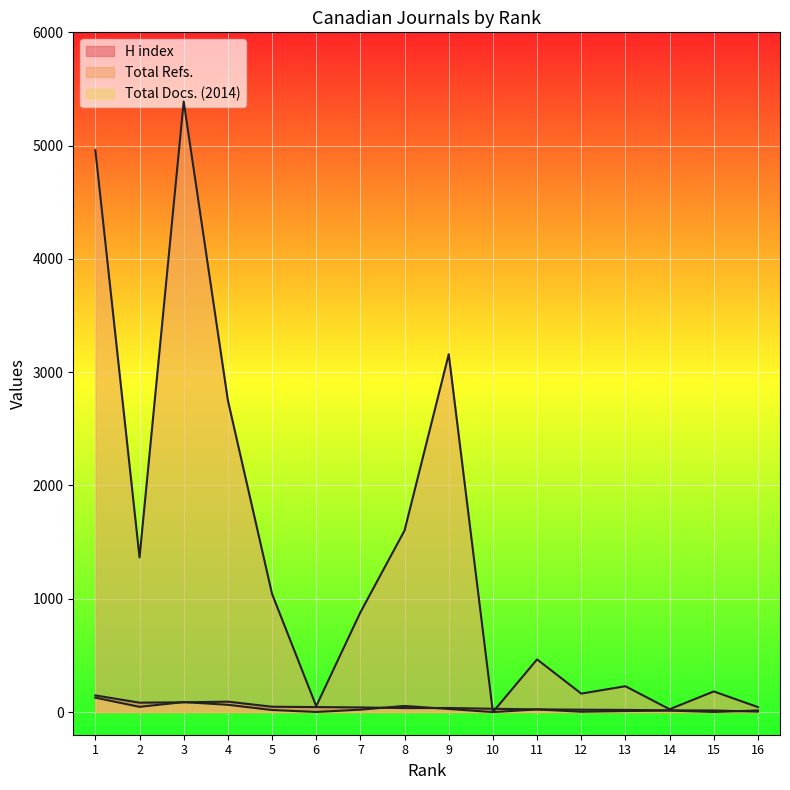

The Total Docs. (2014) series shows -55 at 10. True or false?

False